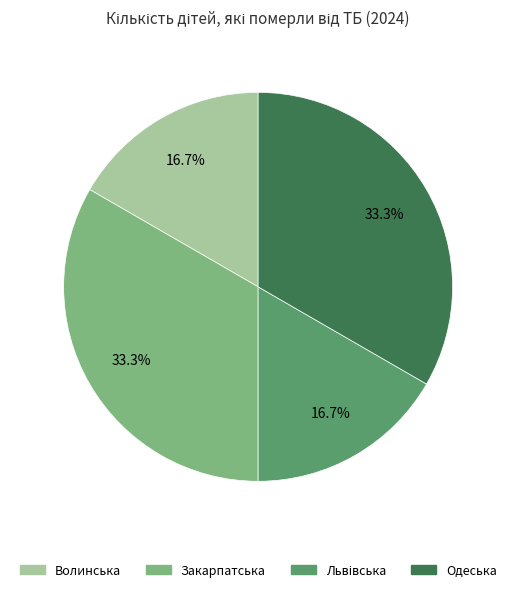

Count the number of slices in the pie.

4